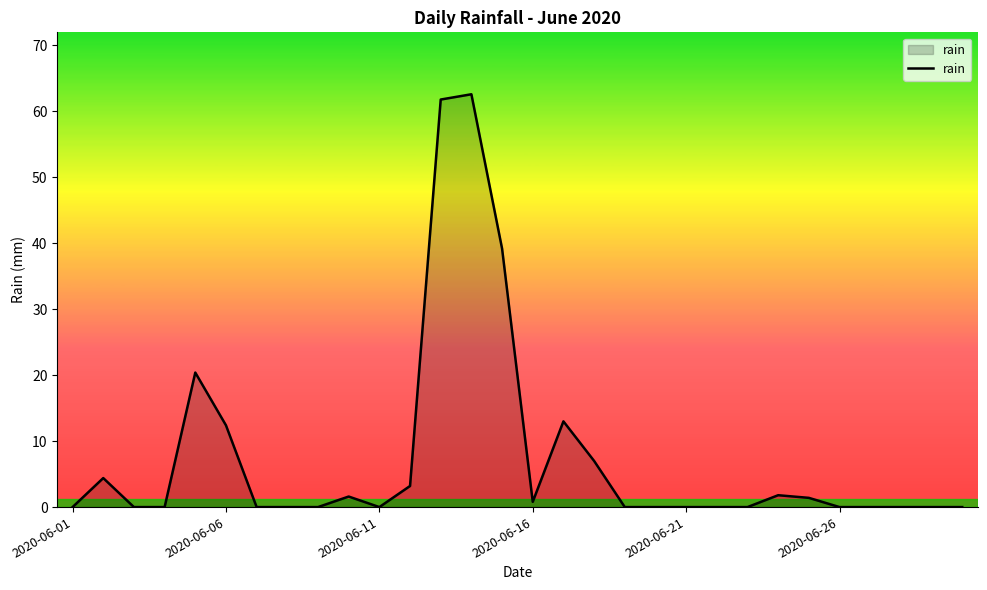

What is the difference between the maximum and minimum values?

62.6